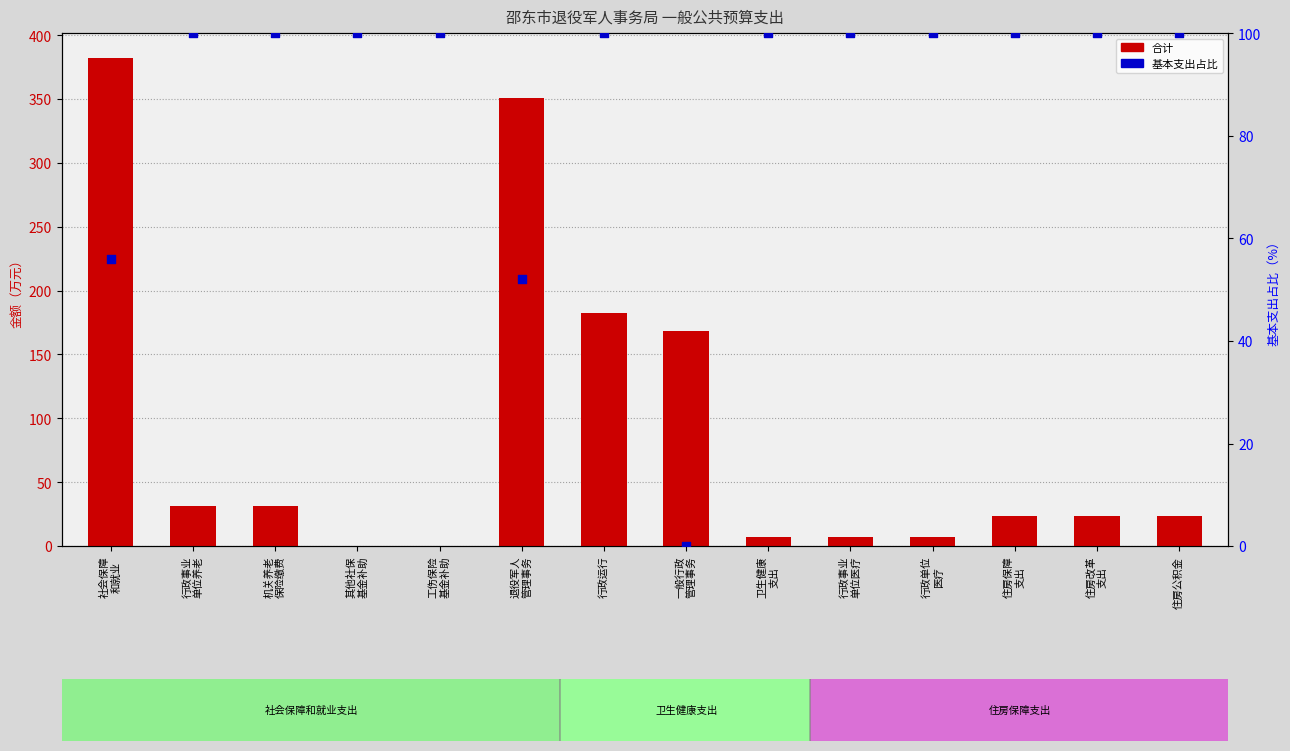

Which series reaches the maximum Y coordinate?

合计